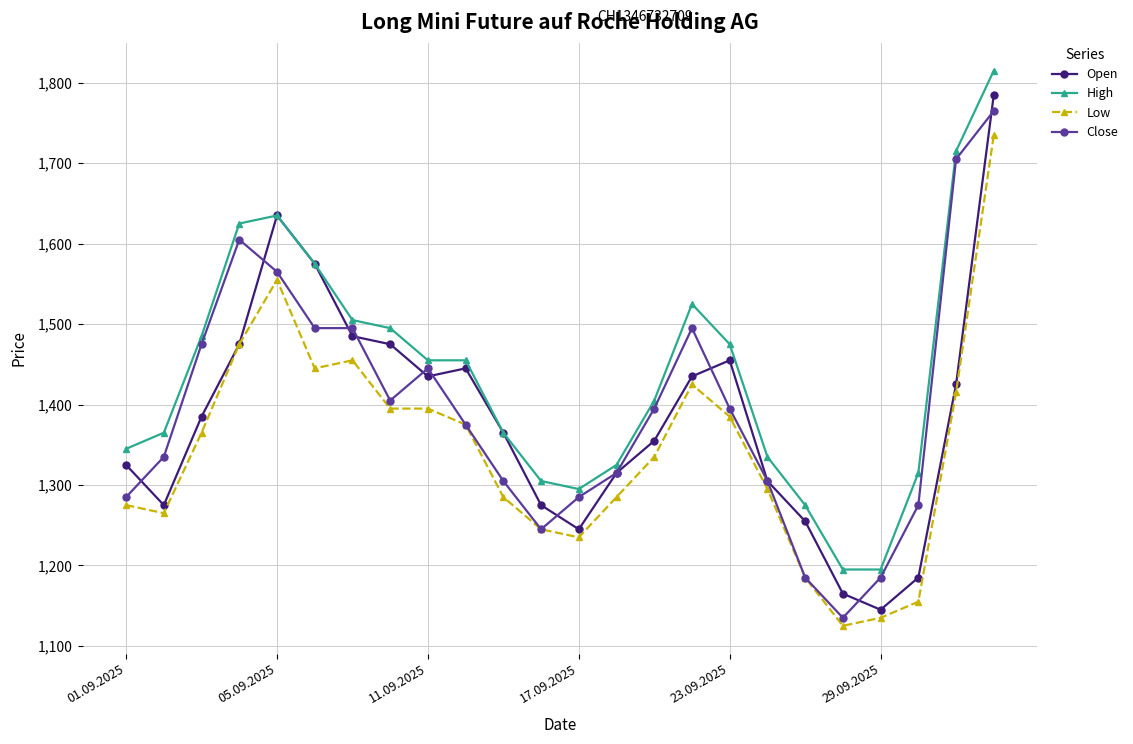

What is the minimum value for Open?

1145